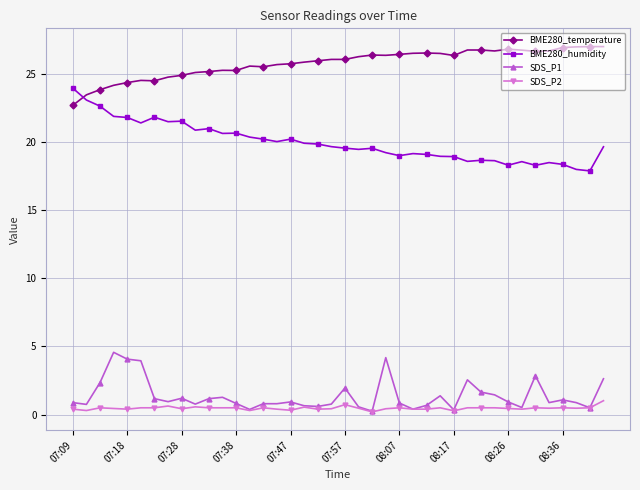

What is the minimum value for BME280_temperature?

22.7